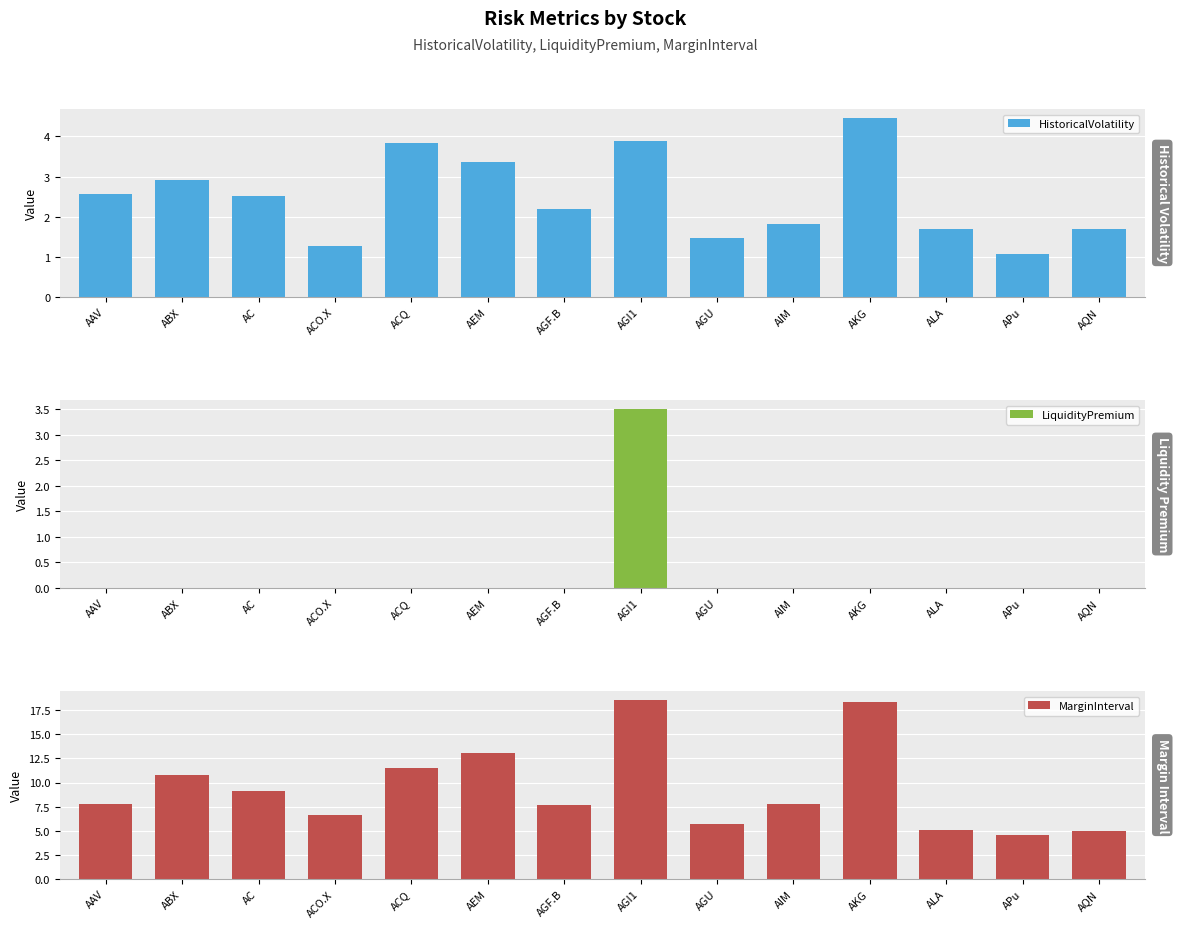

What is the greatest value displayed?

18.5